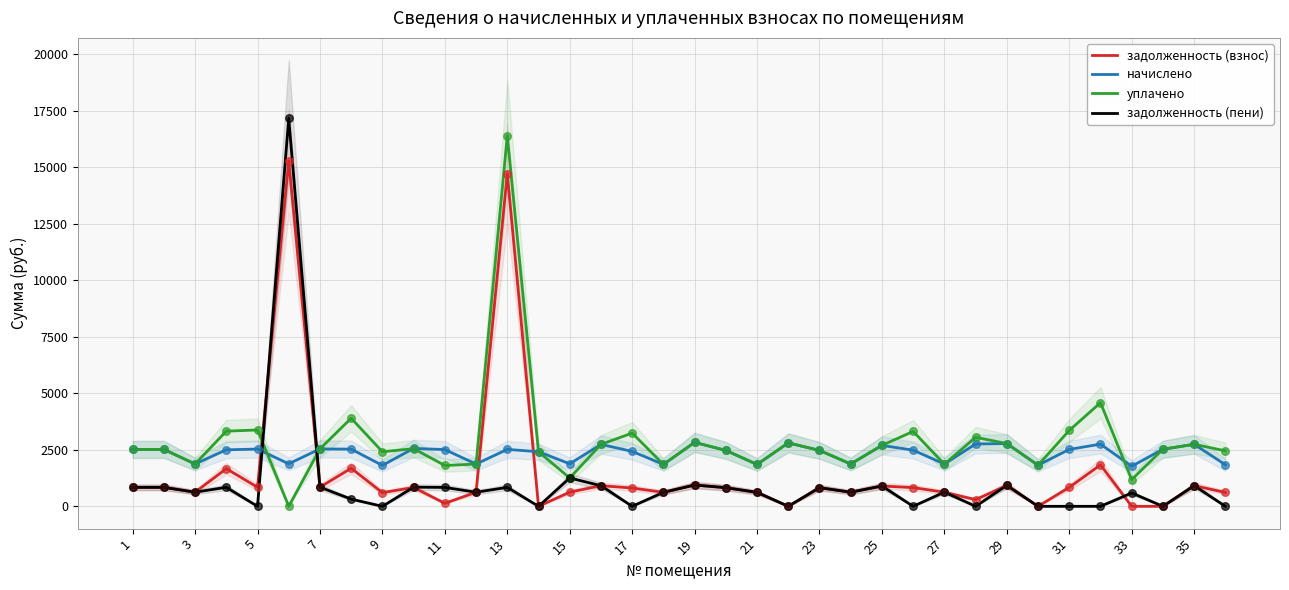

Which series reaches the maximum Y coordinate?

задолженность (пени)